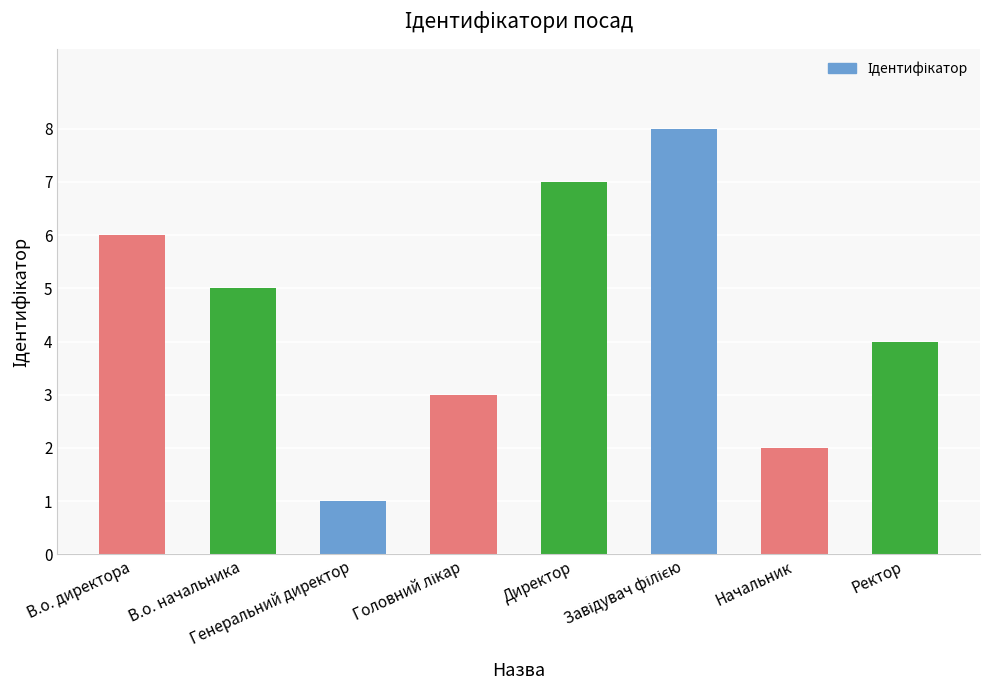

At which label is the value closest to 4?

Ректор